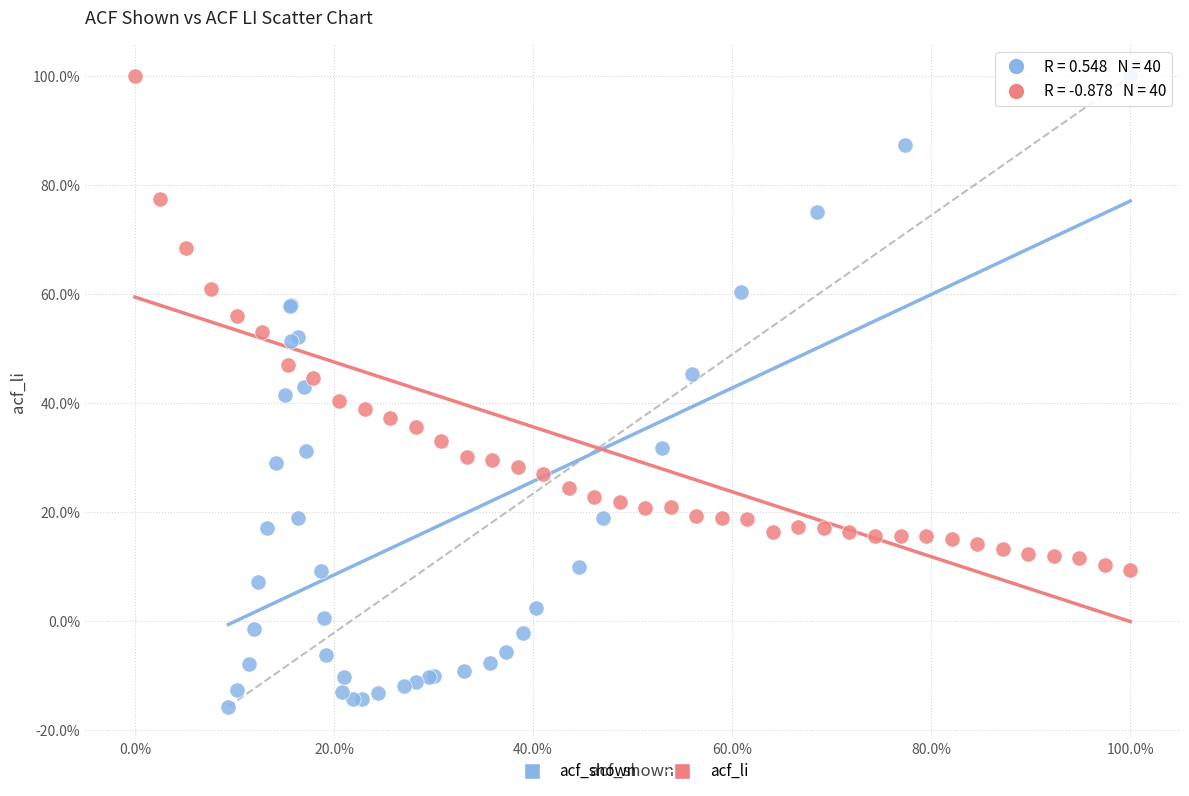

What are all the series names shown in the legend?

acf_shown, acf_li